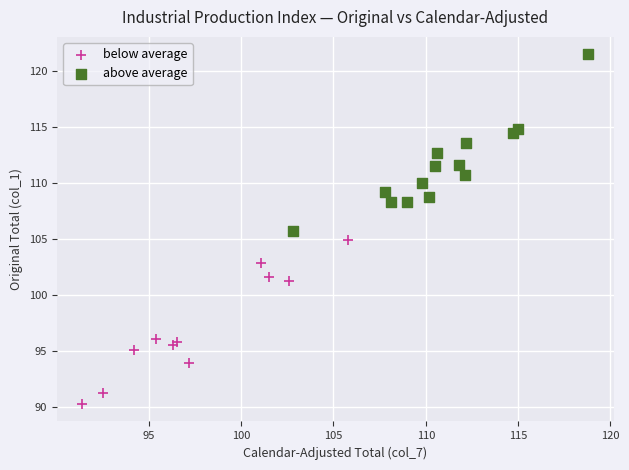

Which series contains the lowest Y value?

below average